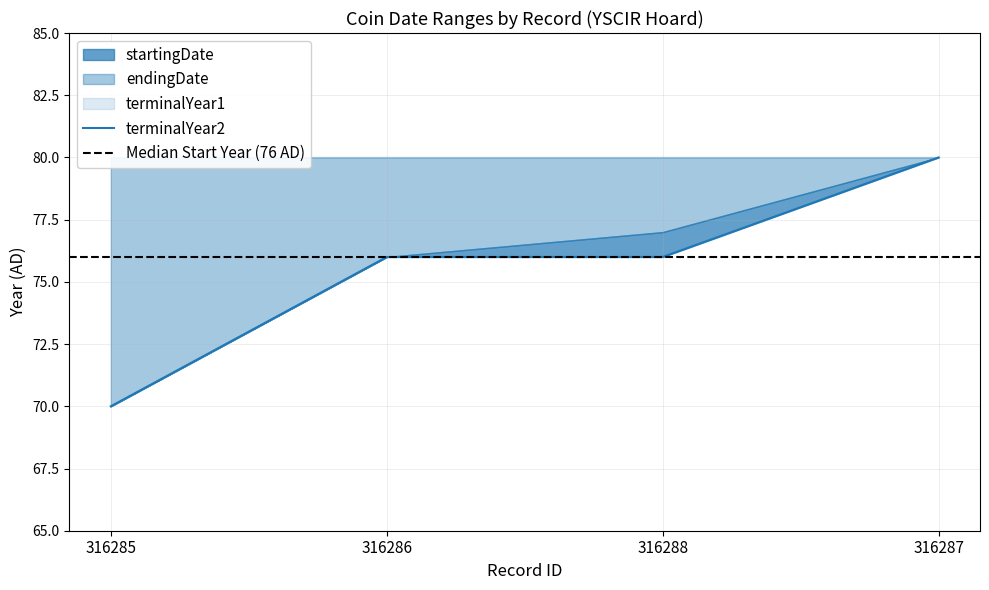

How many lines are shown in the chart?

4